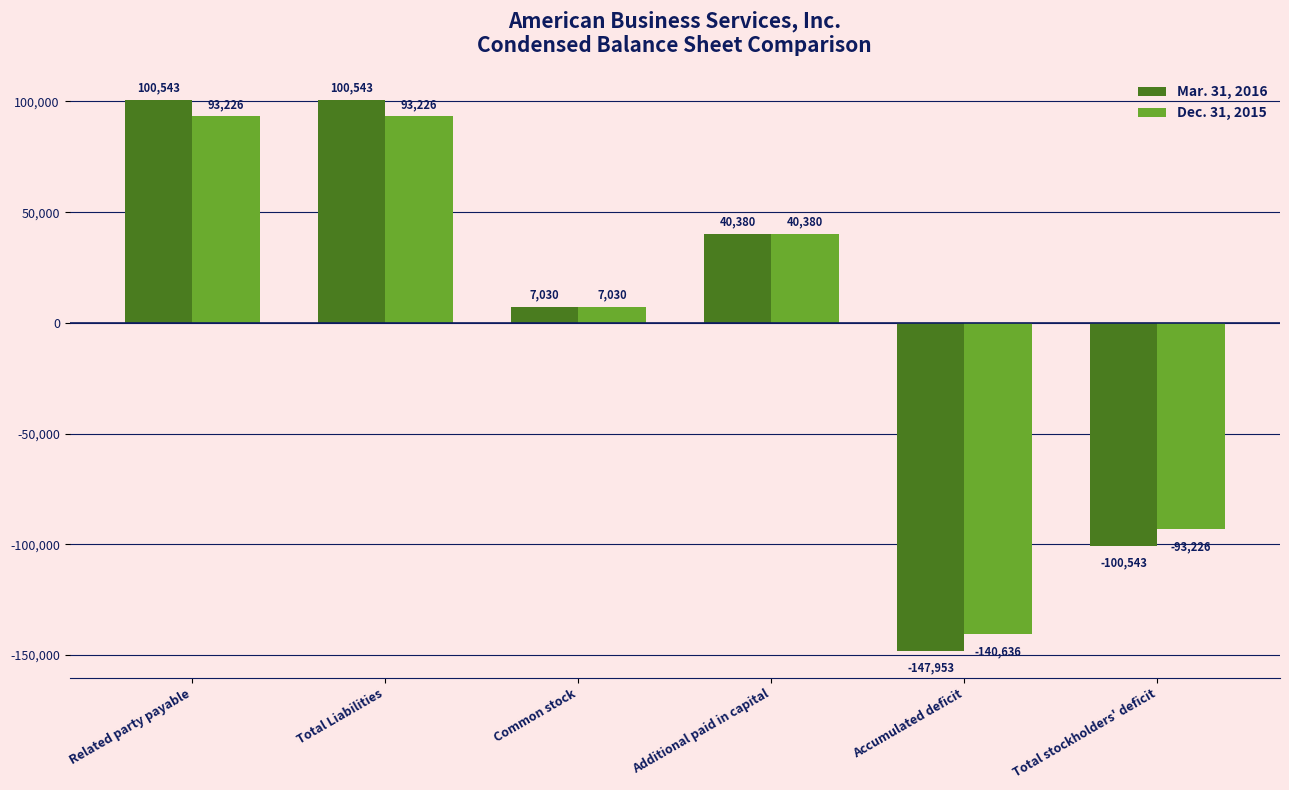

Reading right to left, list all the values displayed in this chart.

Mar. 31, 2016: Total stockholders' deficit=-100543	Accumulated deficit=-147953	Additional paid in capital=40380	Common stock=7030	Total Liabilities=100543	Related party payable=100543
Dec. 31, 2015: Total stockholders' deficit=-93226	Accumulated deficit=-140636	Additional paid in capital=40380	Common stock=7030	Total Liabilities=93226	Related party payable=93226